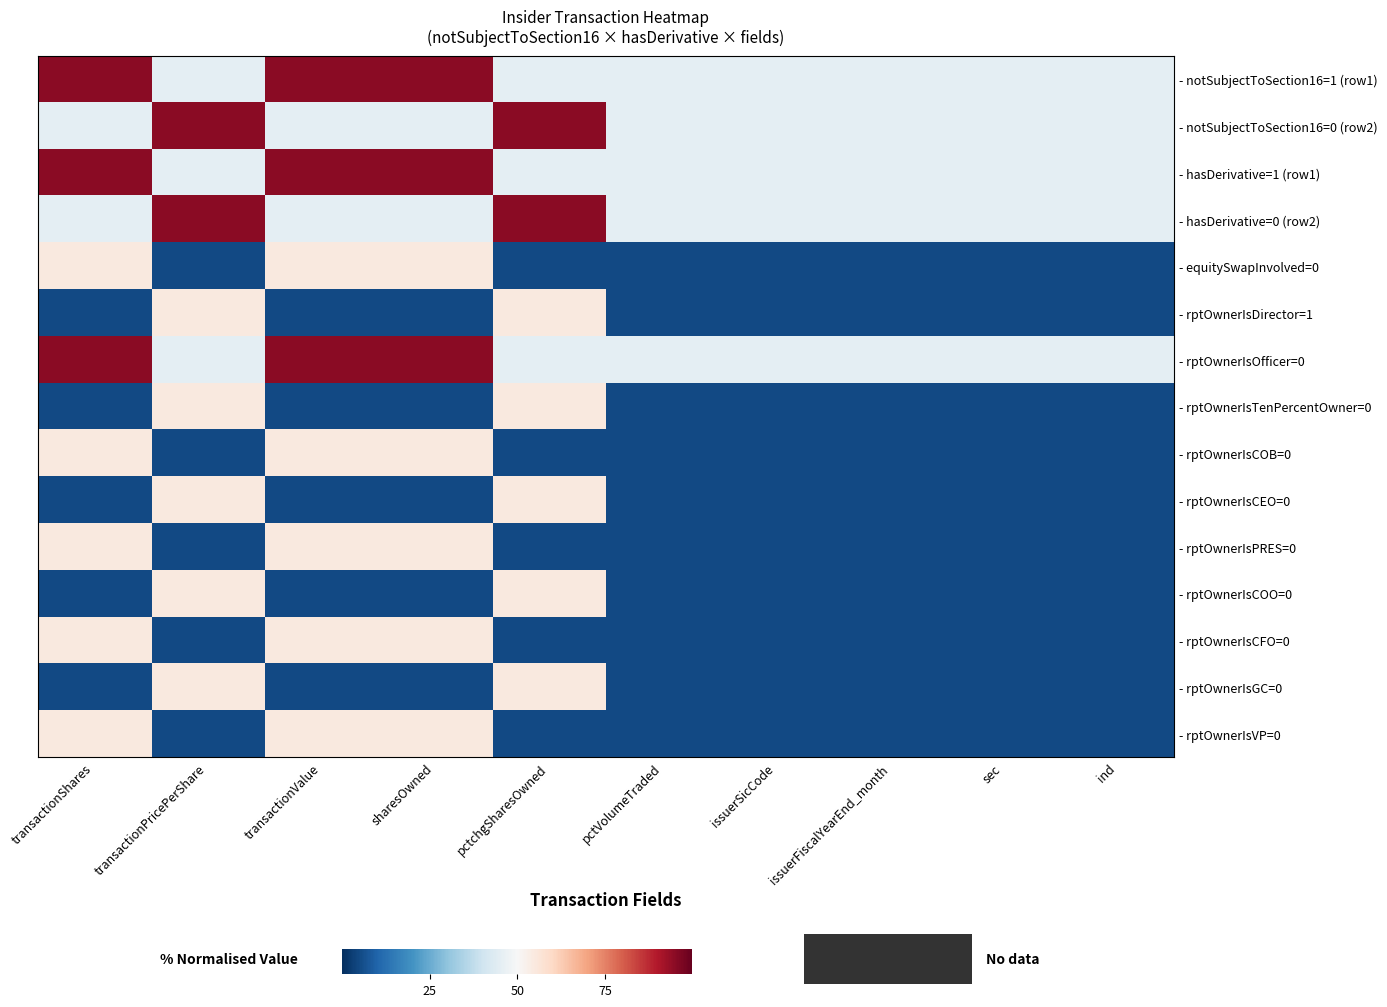

What is the total value across all series at pctVolumeTraded?

275